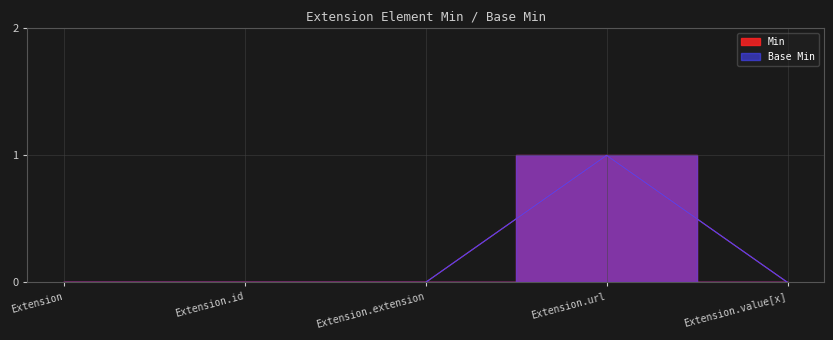

How many lines are shown in the chart?

2